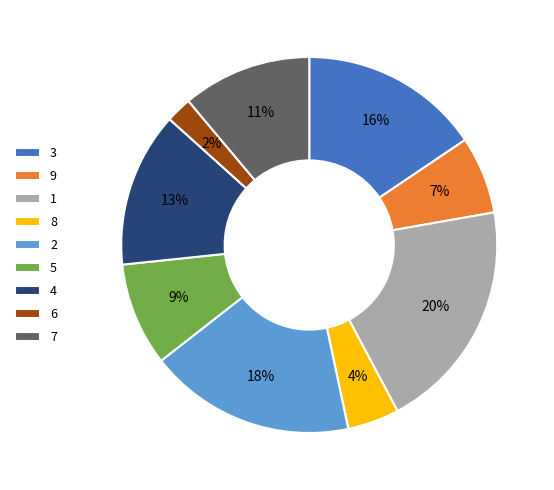

What is the ratio of the value at 9 to the value at 1?

0.3